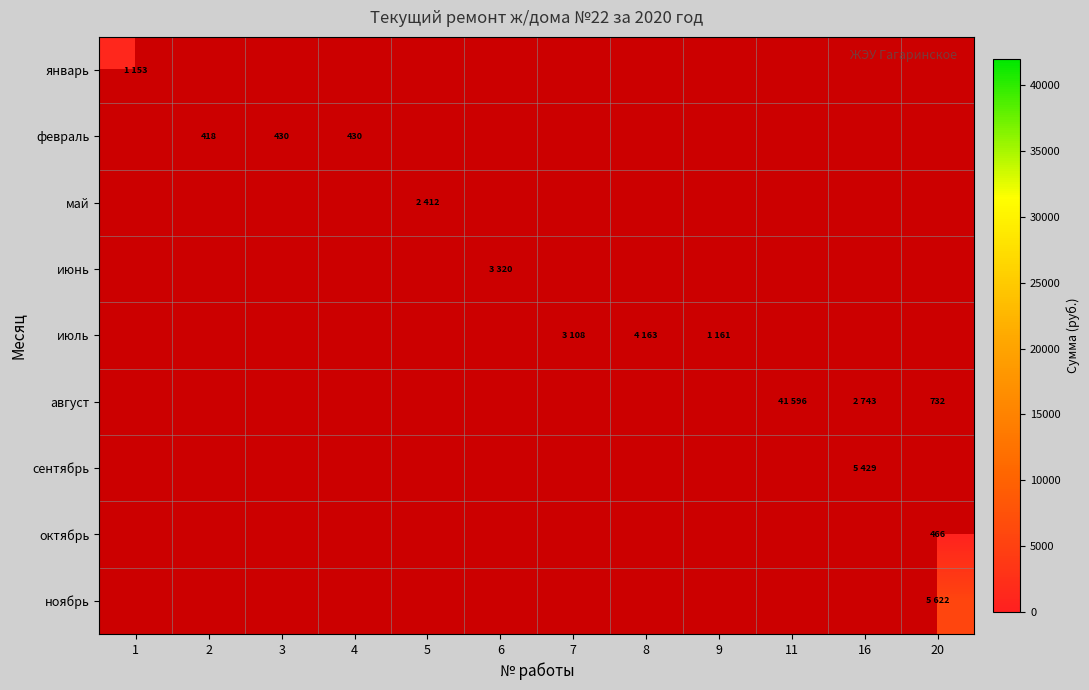

True or false: февраль has a value of 430 at 4.

True